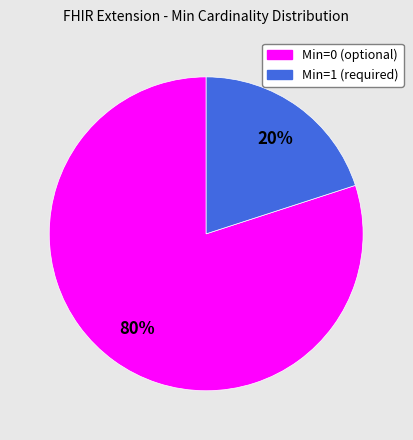

Is there a majority slice in this chart?

Yes